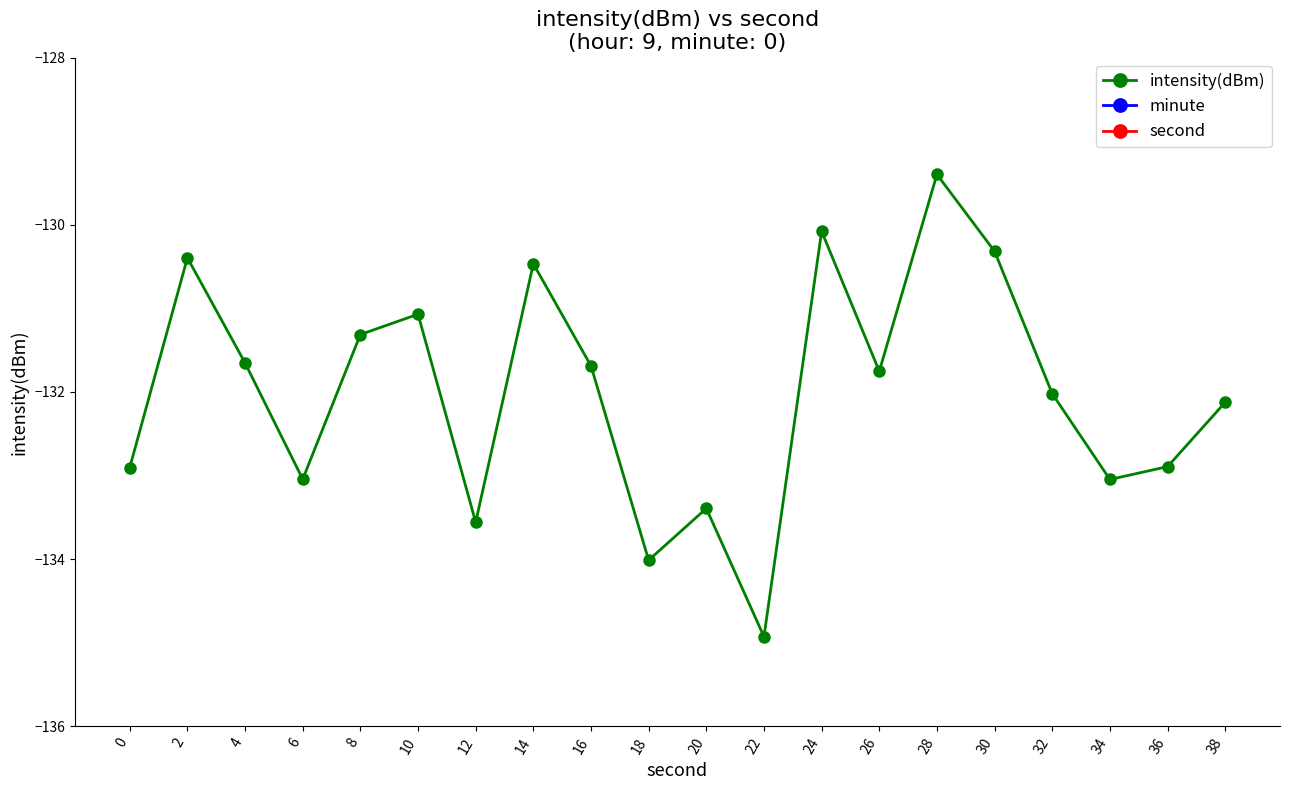

How many values in the intensity(dBm) series exceed -131?

5